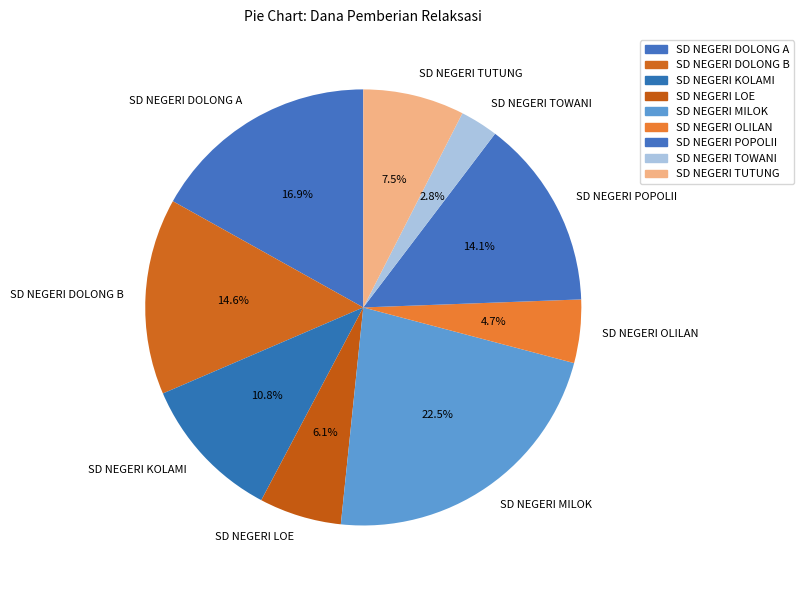

Combined, what portion of the pie is SD NEGERI DOLONG A and SD NEGERI MILOK?

39.4%